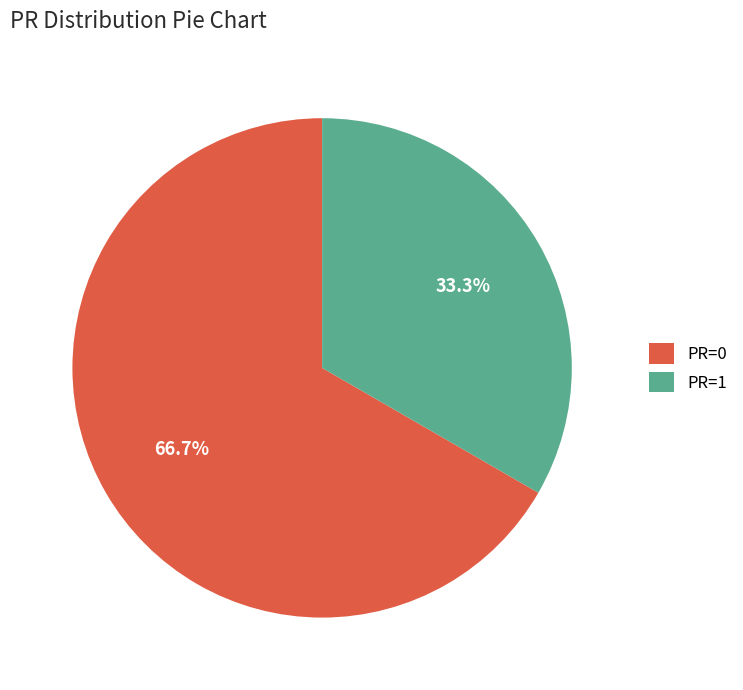

How many segments does this pie chart have?

2